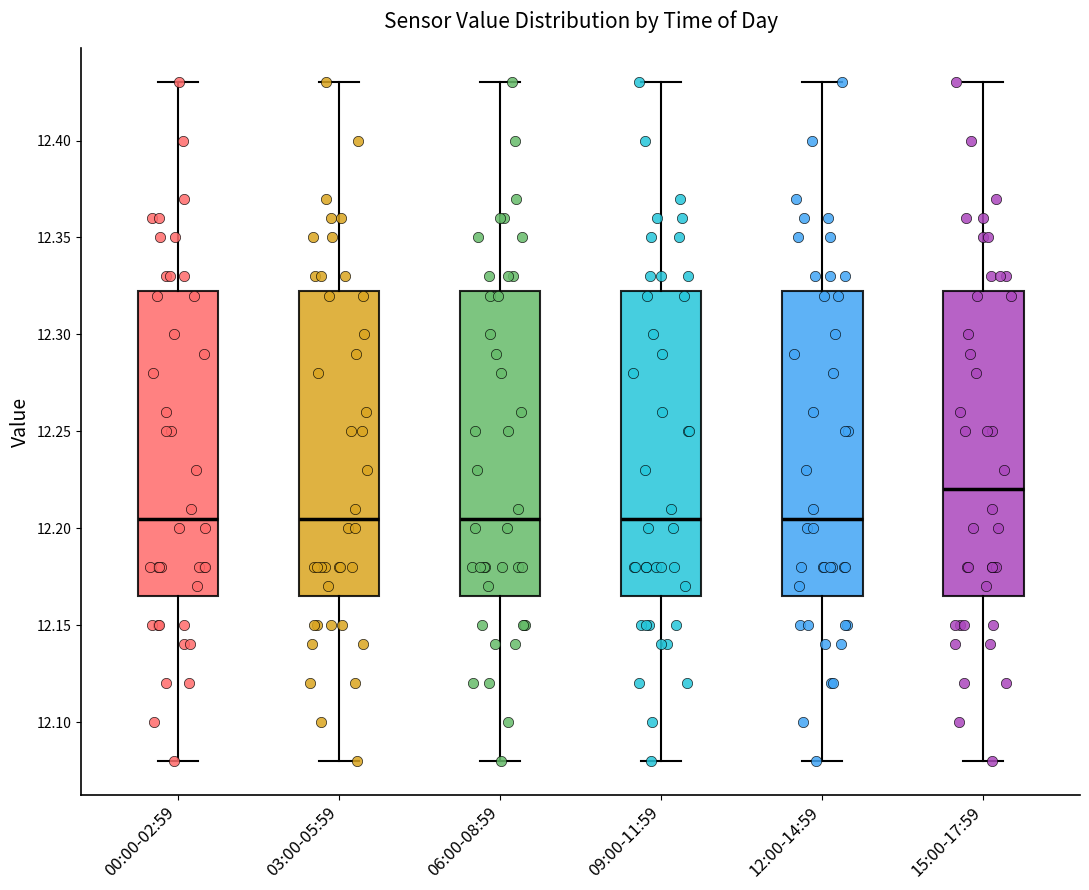

Reading left to right, read every box against the y-axis: the position of its median line, the range the box covers, and the ends of its whiskers. The values are not printed on the chart, so give them approximately, as read against the axis.

00:00-02:59: median 12.205, box 12.165 to 12.325, whiskers 12.080 to 12.430
03:00-05:59: median 12.205, box 12.165 to 12.325, whiskers 12.080 to 12.430
06:00-08:59: median 12.205, box 12.165 to 12.325, whiskers 12.080 to 12.430
09:00-11:59: median 12.205, box 12.165 to 12.325, whiskers 12.080 to 12.430
12:00-14:59: median 12.205, box 12.165 to 12.325, whiskers 12.080 to 12.430
15:00-17:59: median 12.220, box 12.165 to 12.325, whiskers 12.080 to 12.430